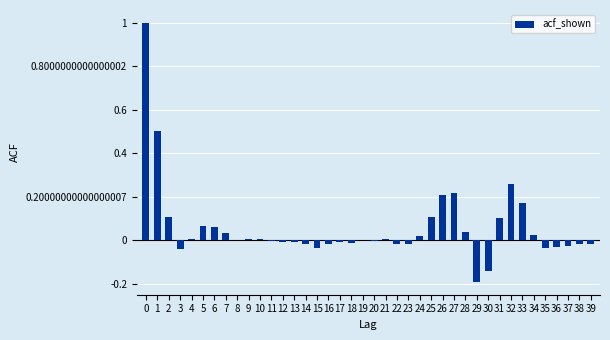

What is the greatest value displayed?

1.0